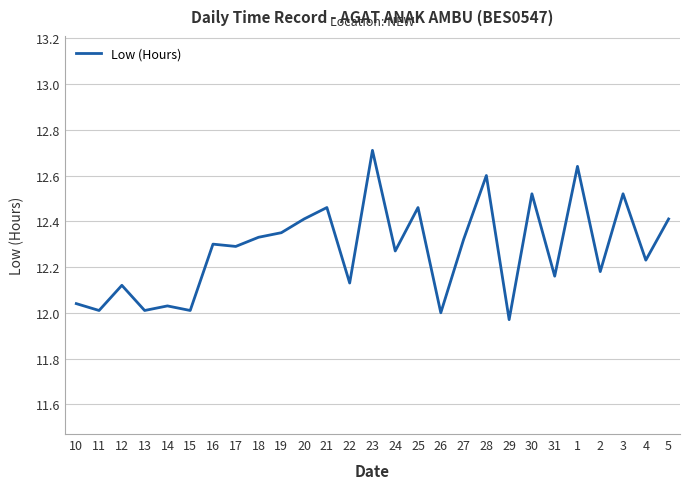

How many categories are shown in the chart?

27